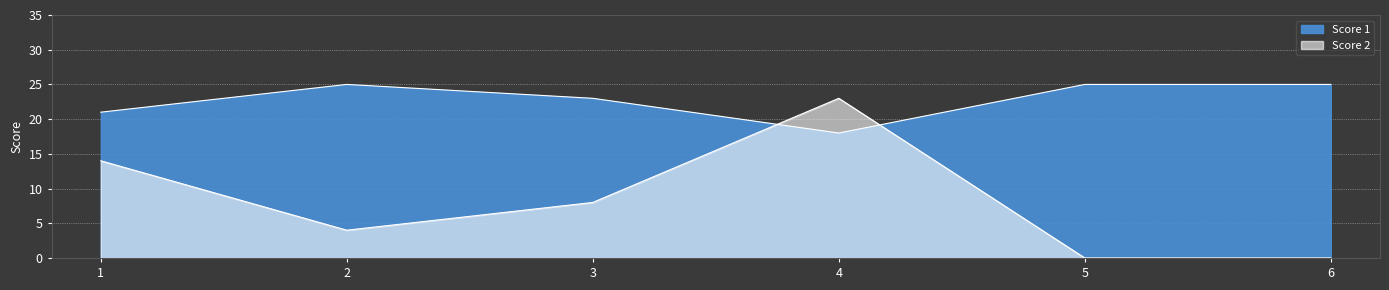

Between which two adjacent categories do Score 1 and Score 2 first intersect?

3 and 4